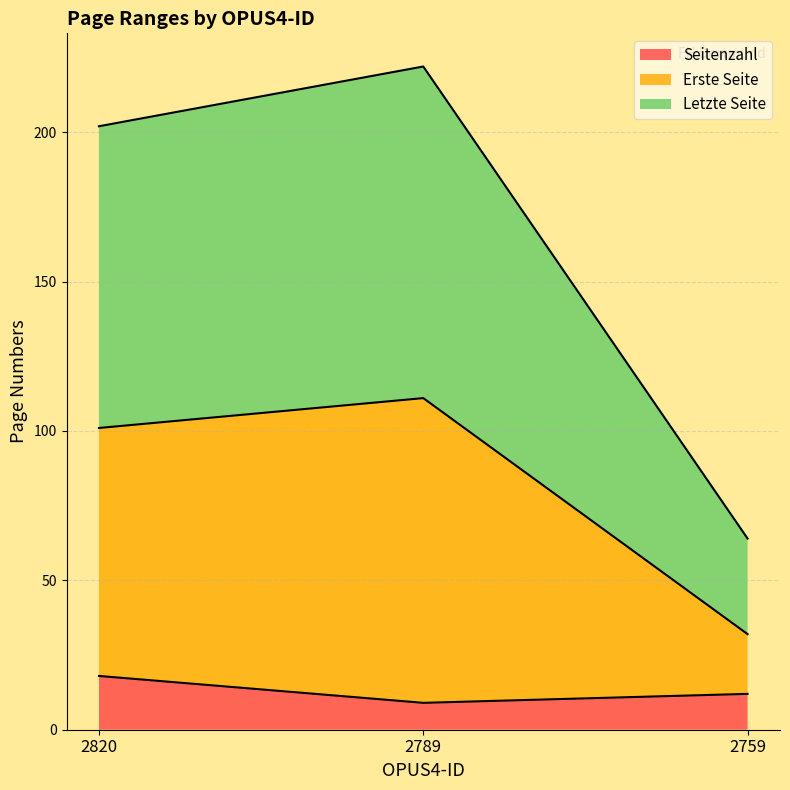

Is the value of Seitenzahl at 2789 greater than the value of Erste Seite at 2820?

No